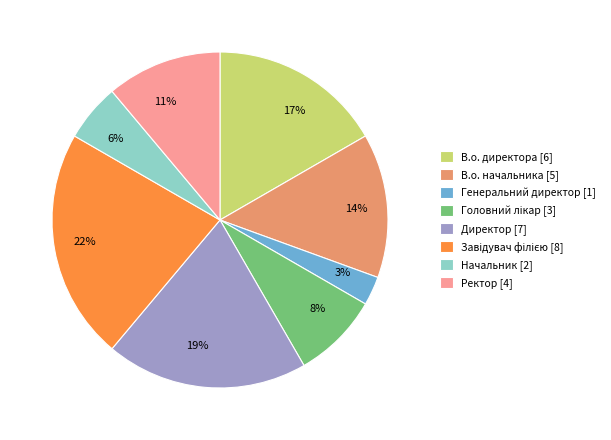

The Директор slice represents 19% of the pie. True or false?

True